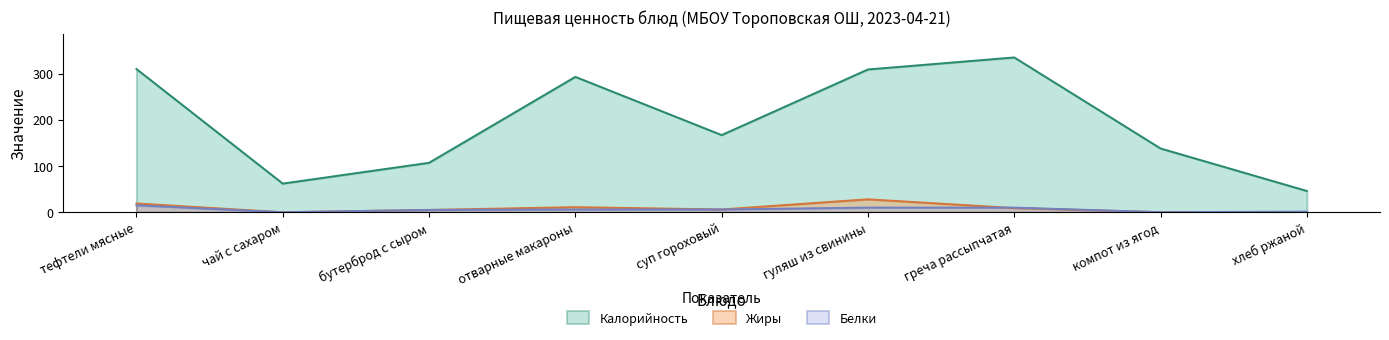

Rank the series by their maximum value, from highest to lowest.

Калорийность, Жиры, Белки